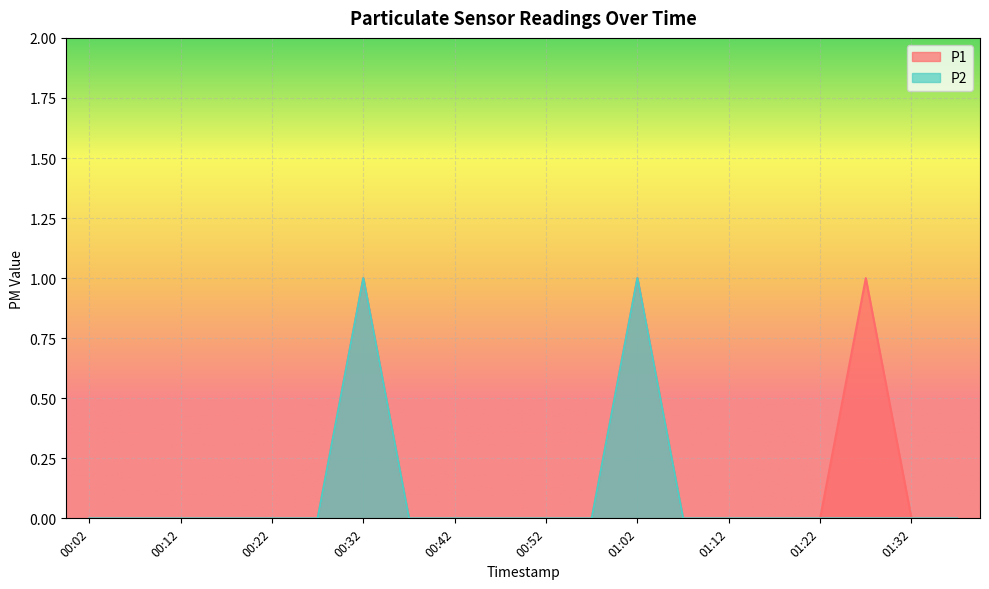

True or false: P1 and P2 cross at least once.

False